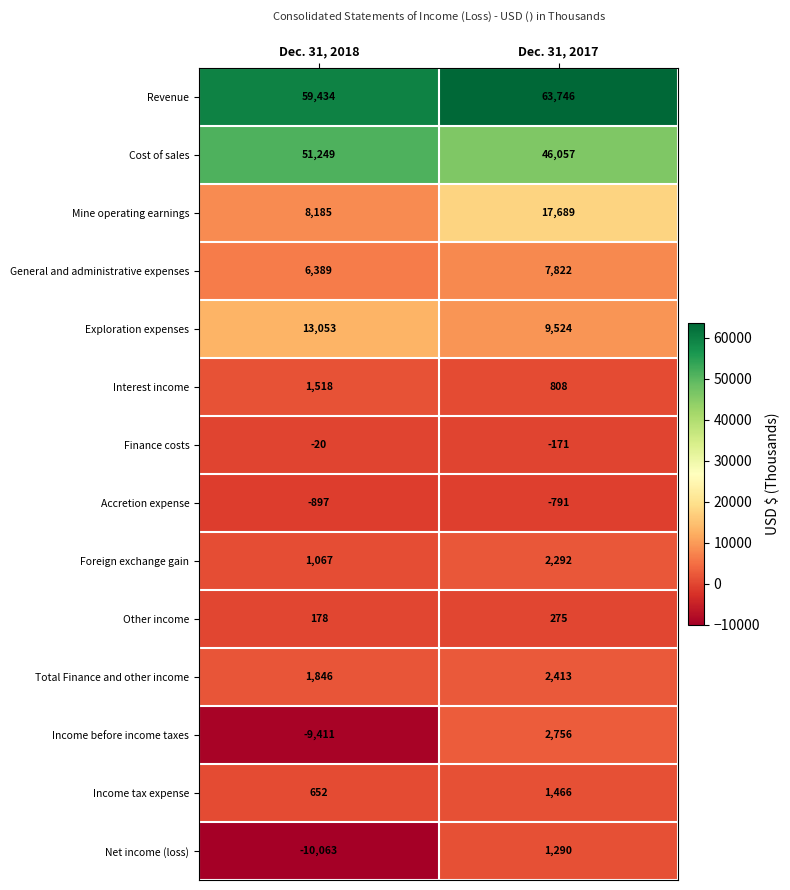

At which label is Total Finance and other income closest to 2129?

Dec. 31, 2018